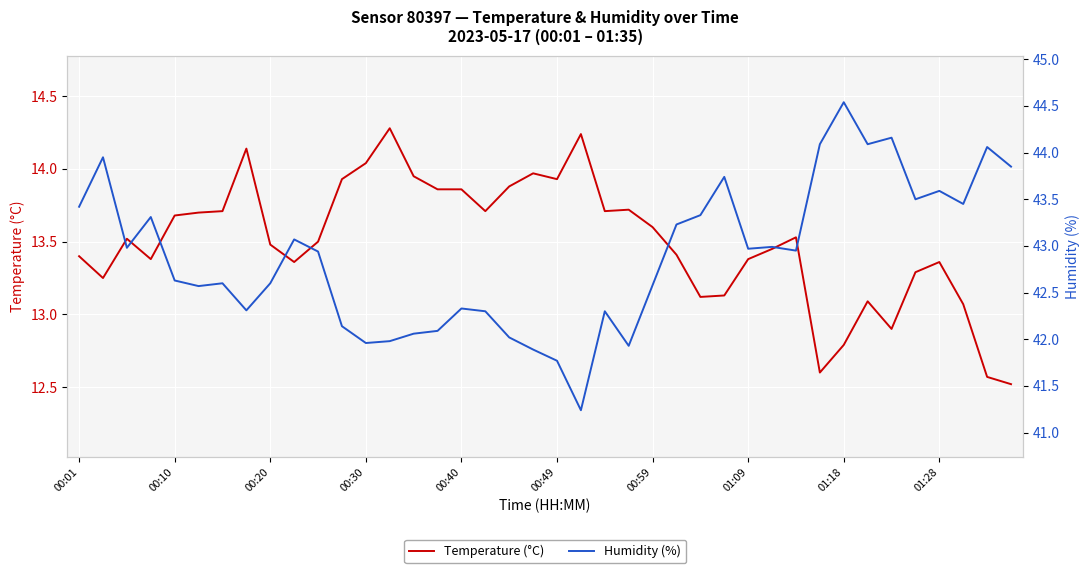

What is the spread (max minus min) of values at 26?

30.2